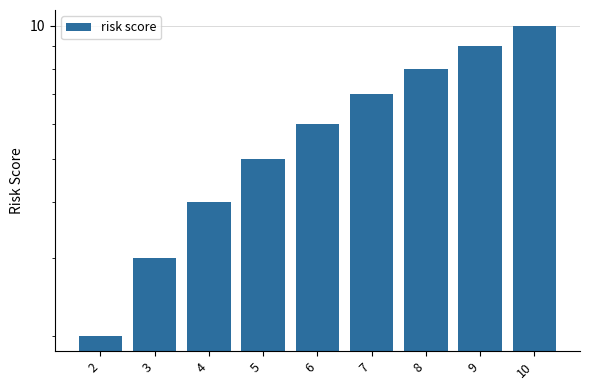

What is the value of the 9th bar from the left?

10